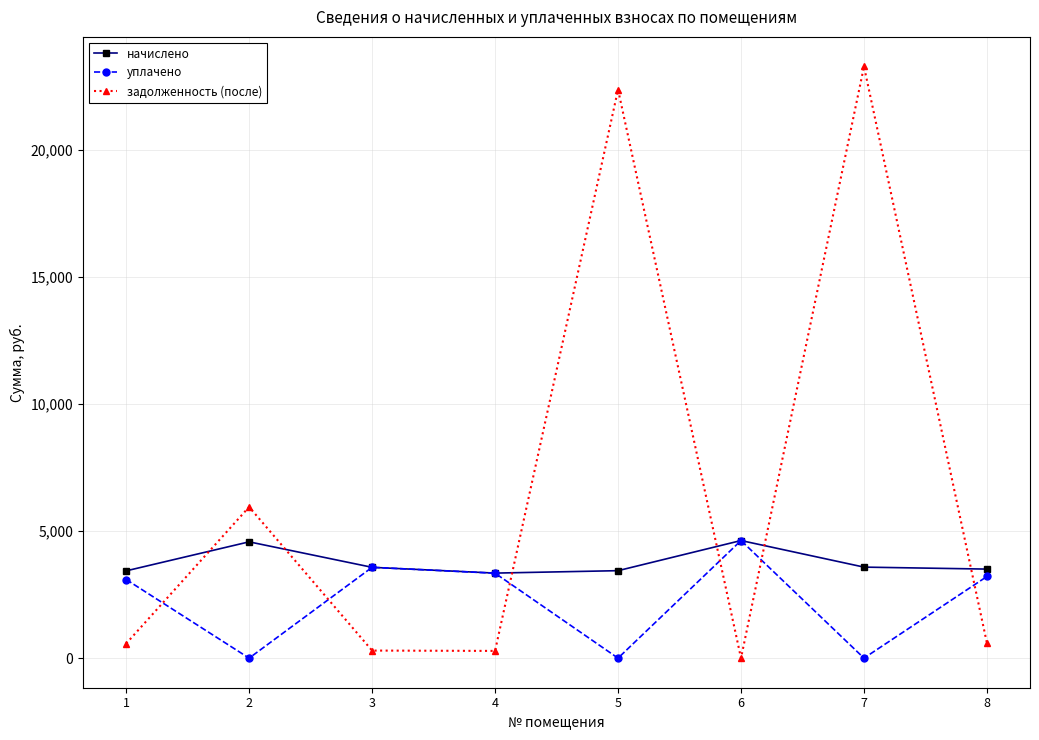

The value of начислено at 6 is 1198.7. True or false?

False